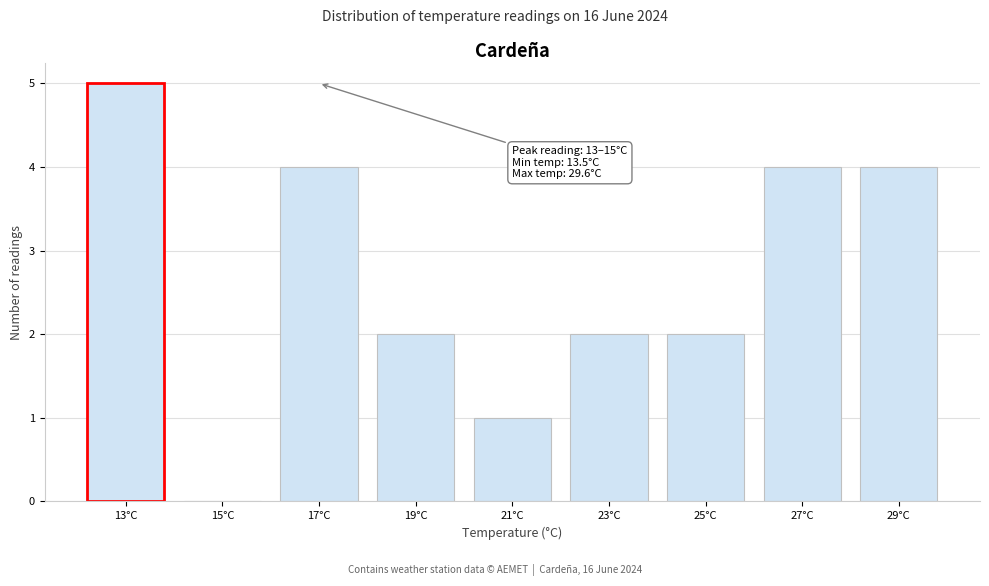

Reading right to left, transcribe all the data shown in this chart.

29°C=4	27°C=4	25°C=2	23°C=2	21°C=1	19°C=2	17°C=4	15°C=0	13°C=5